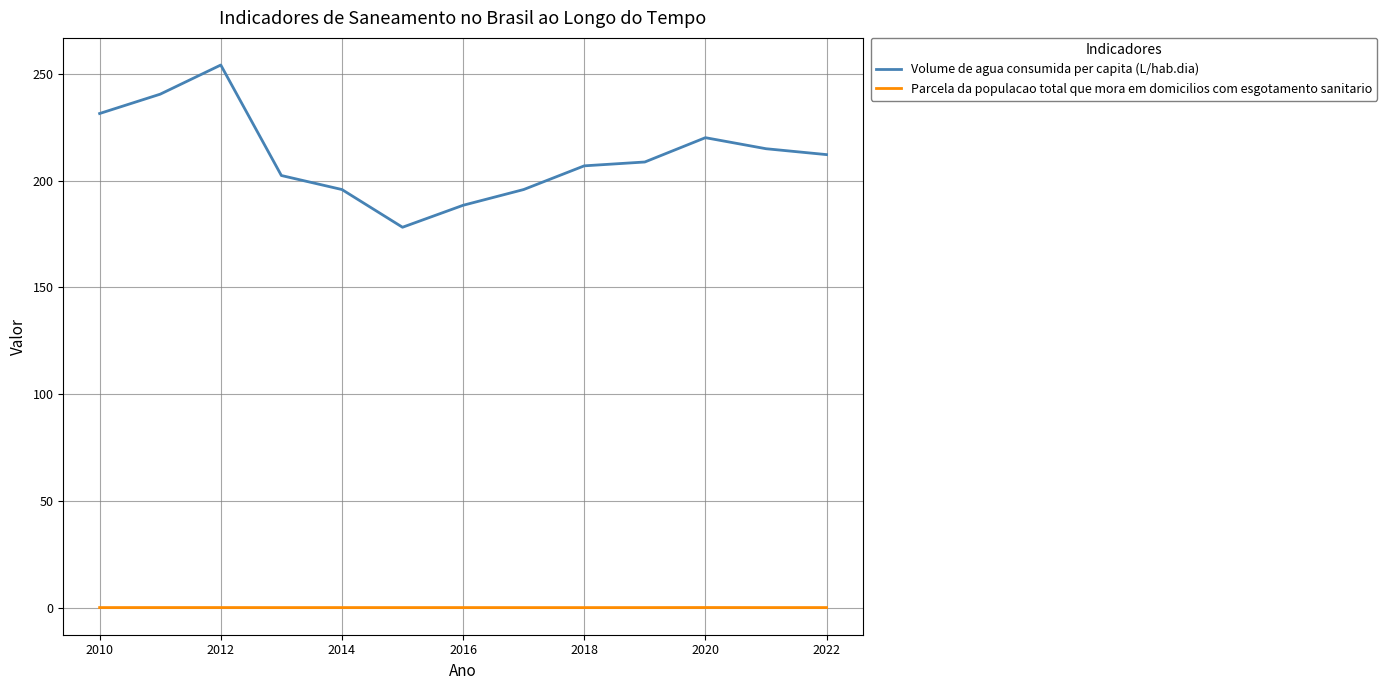

True or false: Parcela da populacao total que mora em domicilios com esgotamento sanitario and Volume de agua consumida per capita (L/hab.dia) cross at least once.

False